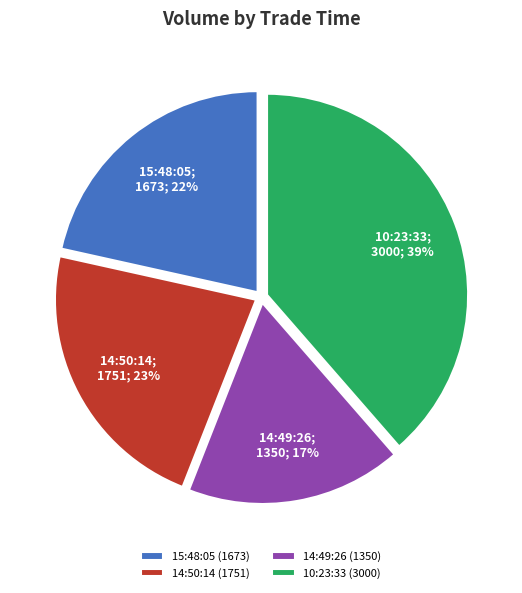

To the nearest percent, what is the average slice percentage?

25%